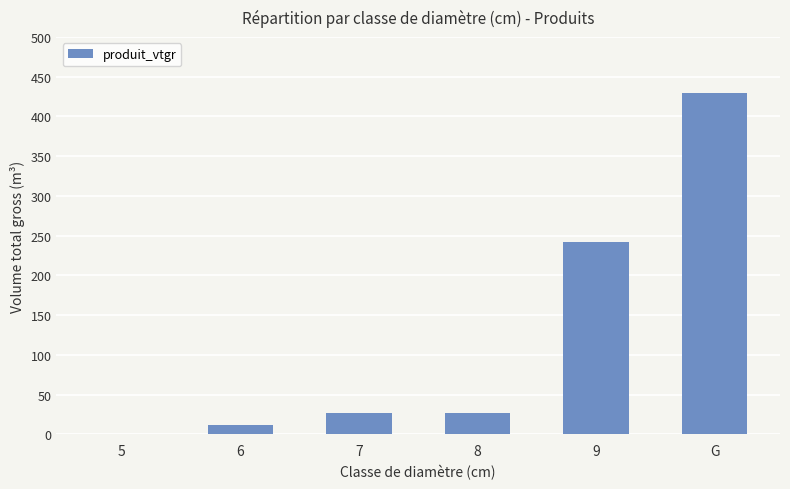

What is the sum of all values?

737.1